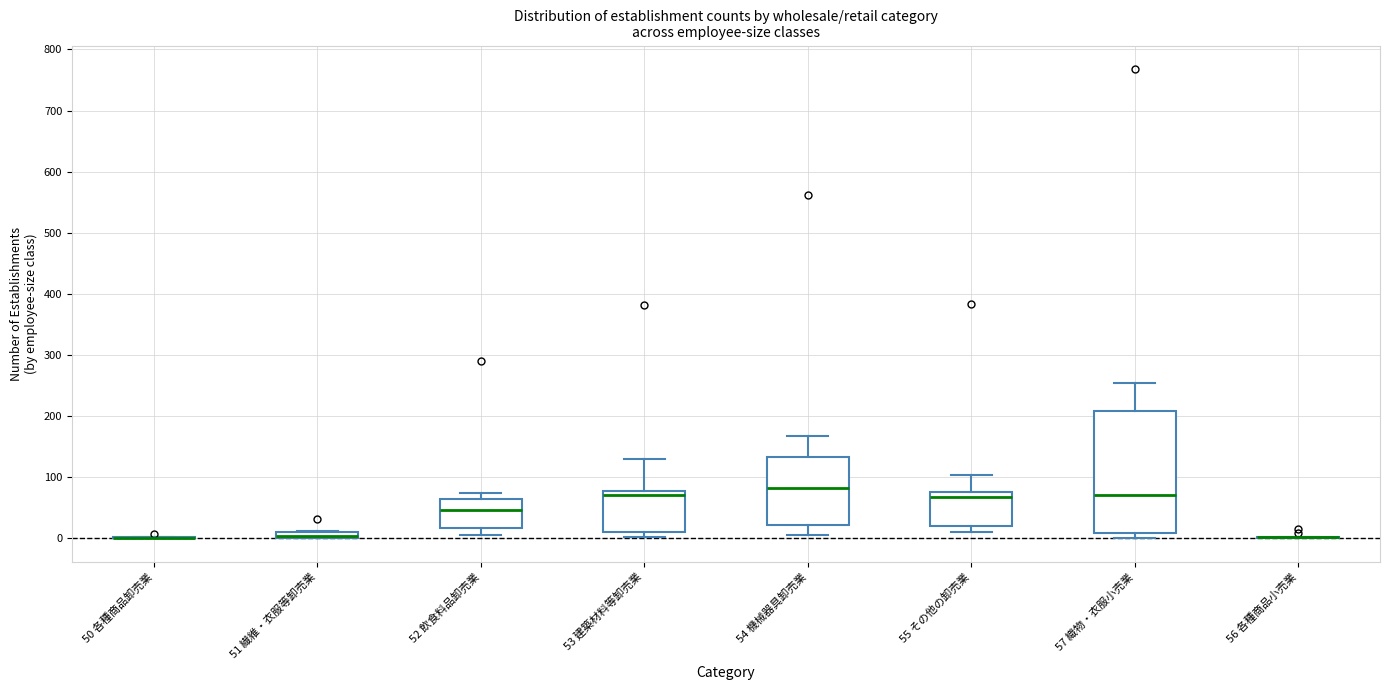

Comparing the boxes themselves (not the whiskers), which one is the tallest?

57 織物・衣服小売業